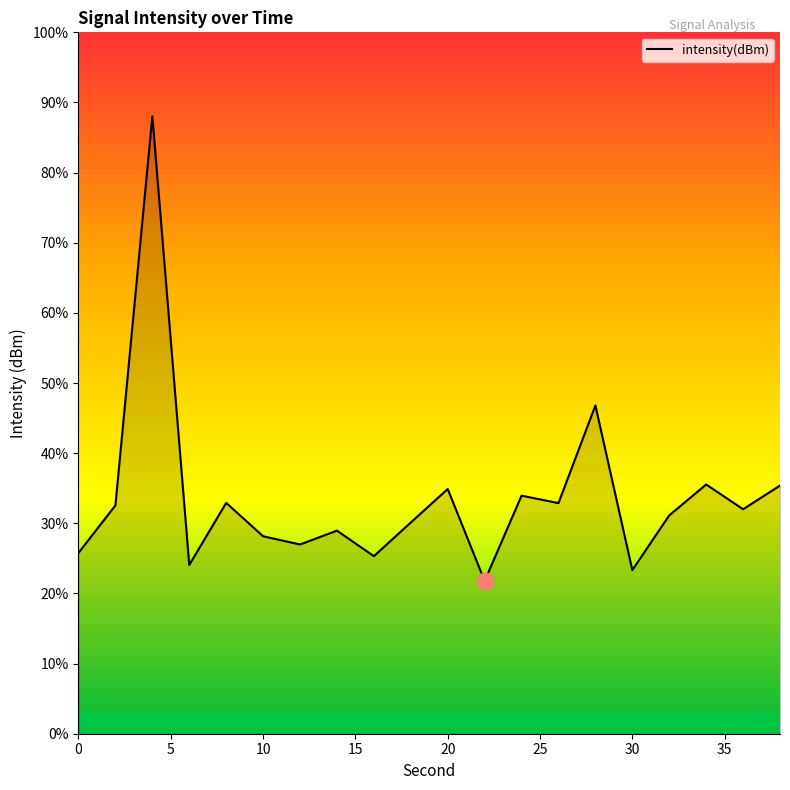

What is the difference between the maximum and minimum values?

66.3